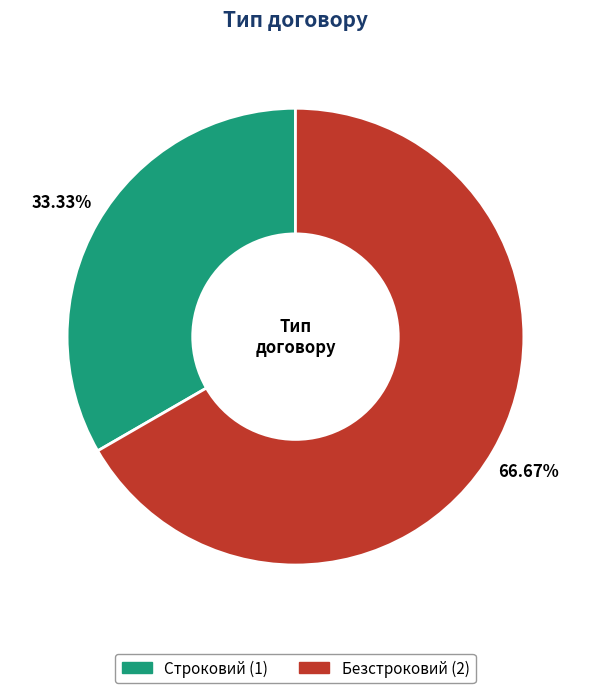

Is Строковий the majority of the pie?

No